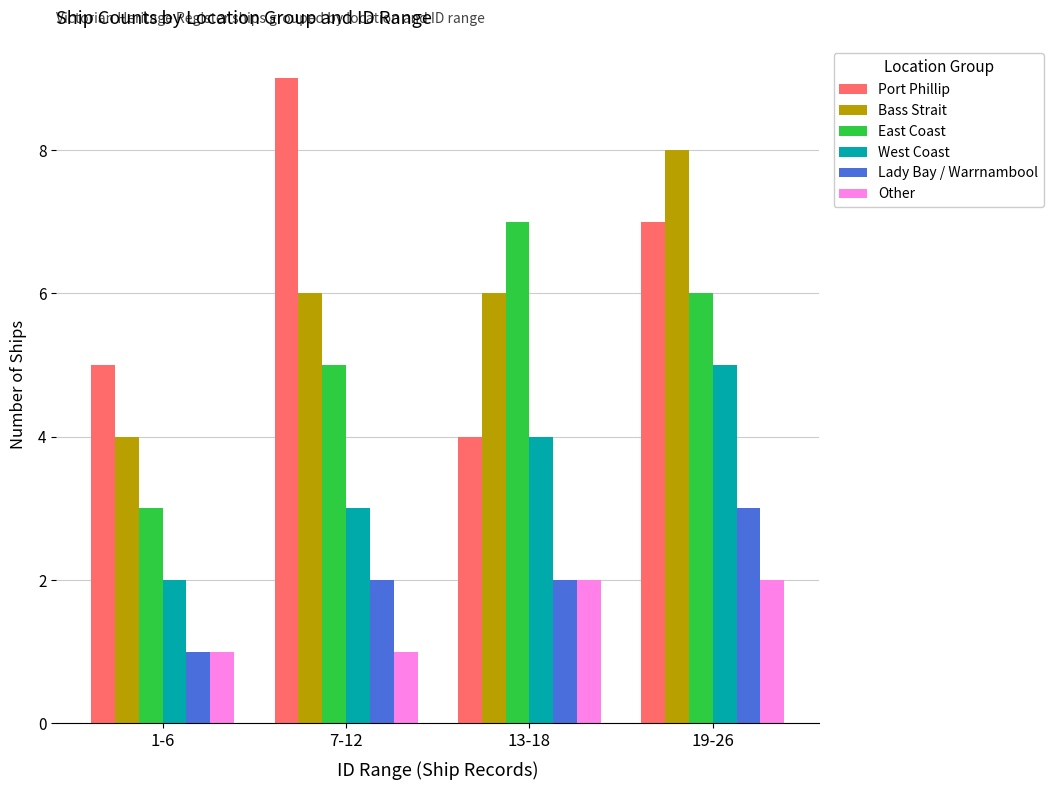

What is the value of the Lady Bay / Warrnambool bar at the 1st from the left?

1